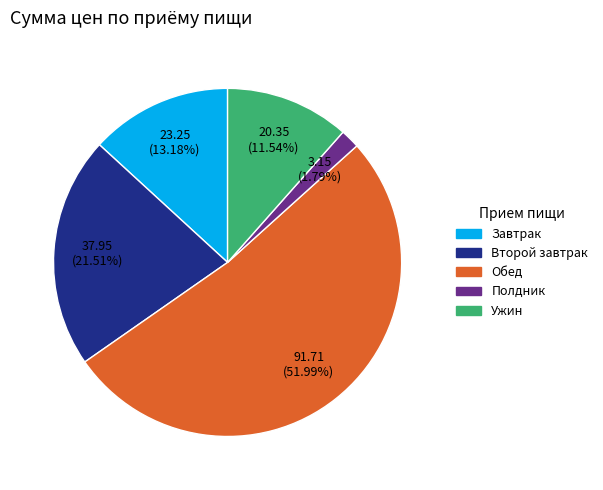

How many slices are in this pie chart?

5